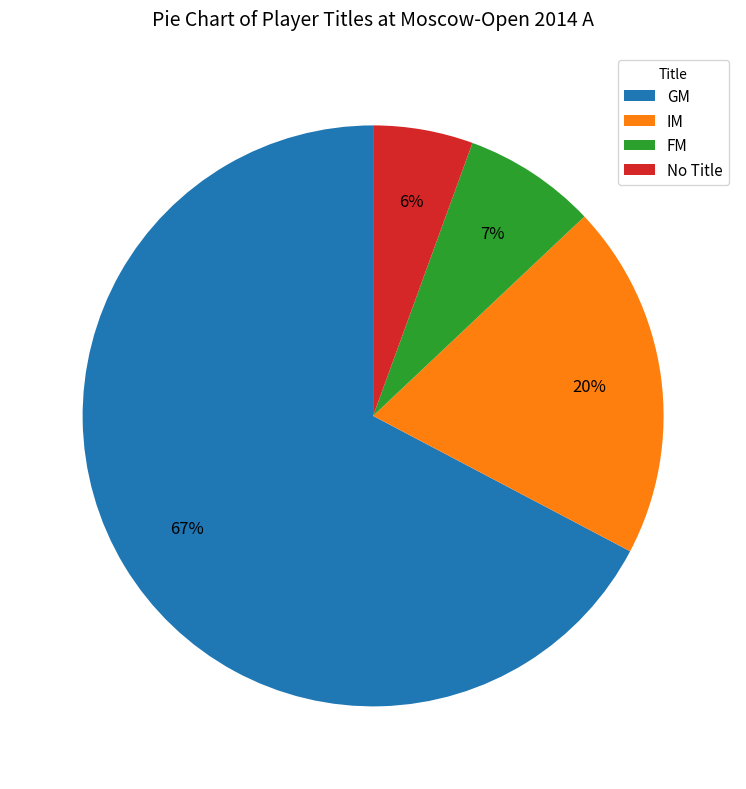

Is the sum of GM and No Title greater than half?

Yes